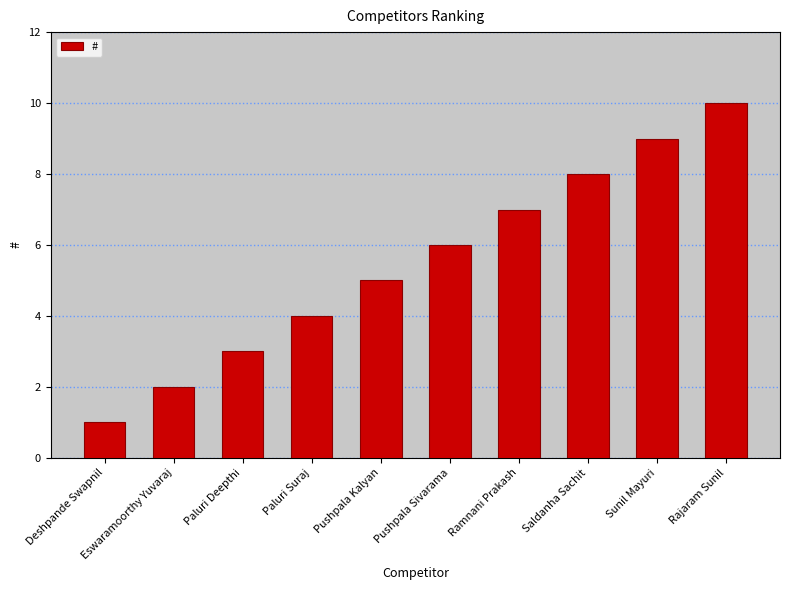

Is it true that the value at Ramnani Prakash is 1?

False